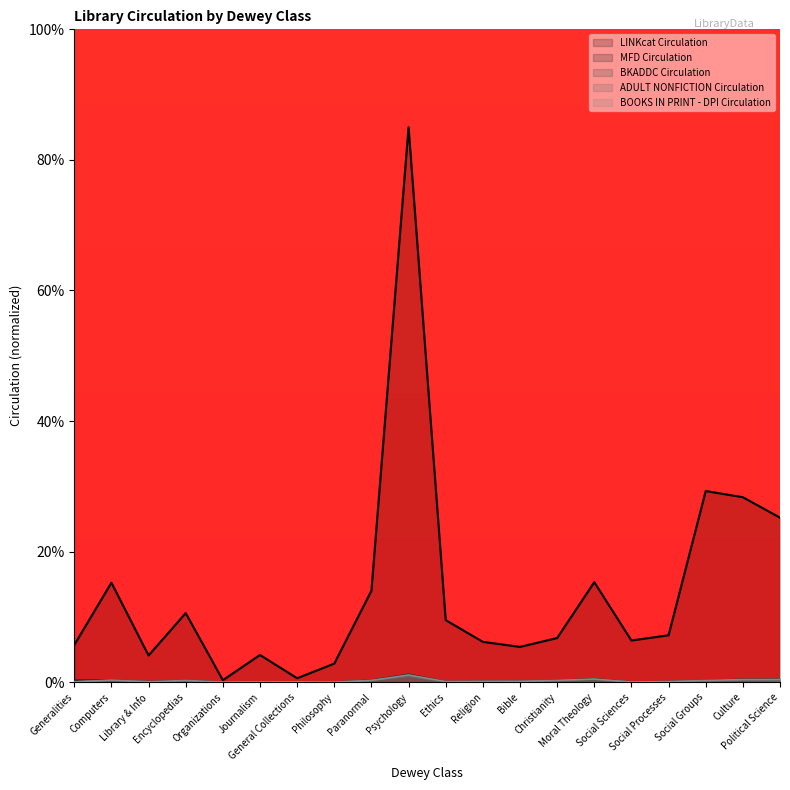

What is the difference between the maximum and minimum values in the BKADDC Circulation series?

0.9